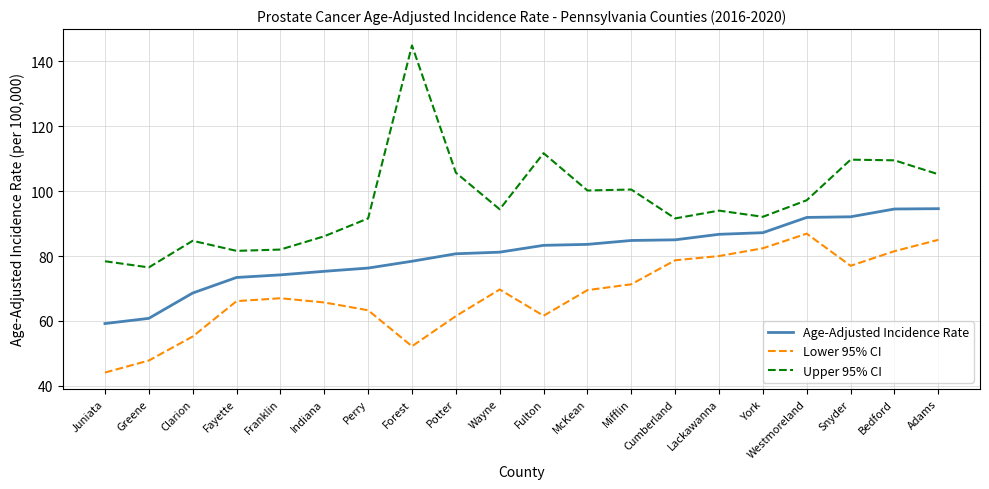

At how many categories does at least one series exceed 93?

11